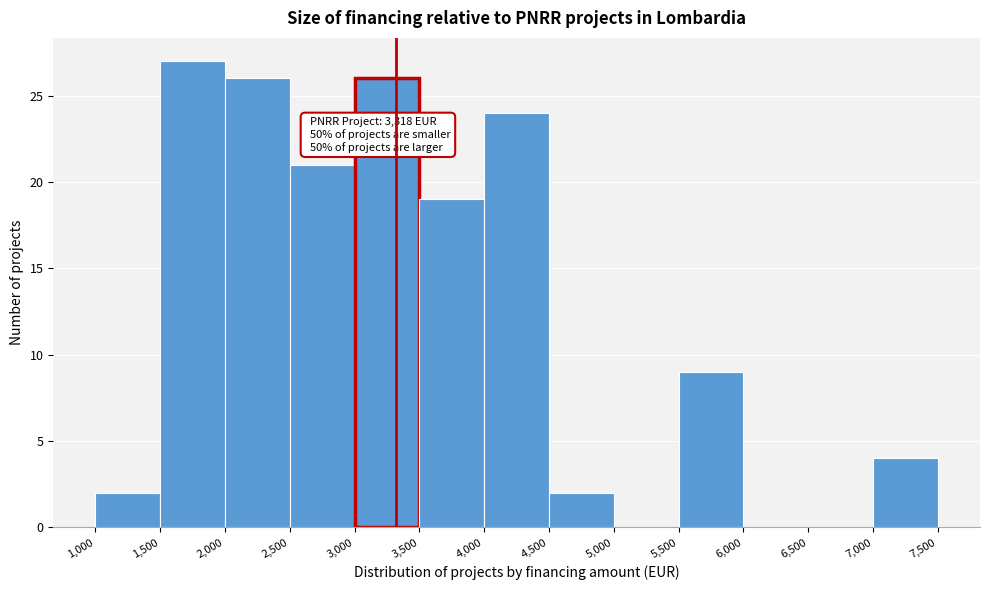

Over which range of the x-axis is the bar tallest?

1,500 to 2,000